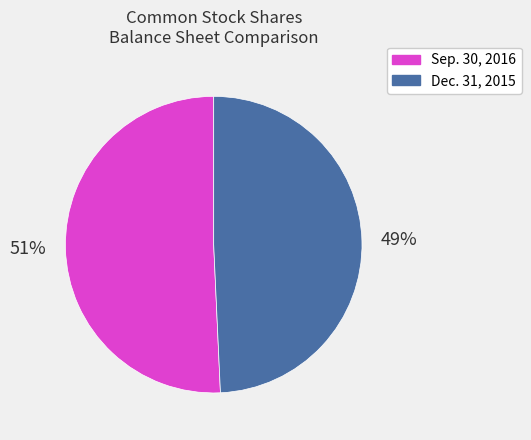

To the nearest percent, what is the average slice percentage?

50%